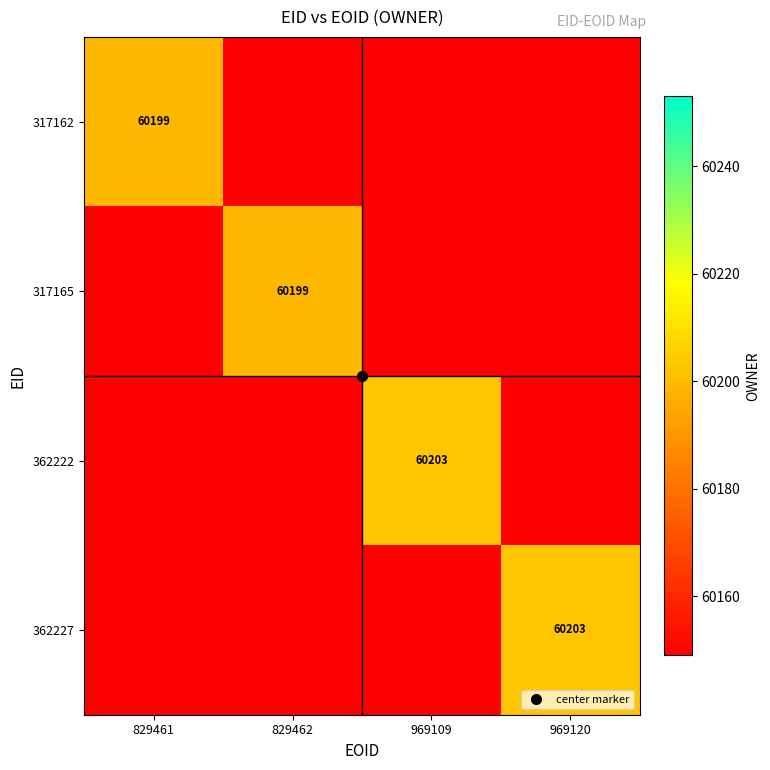

Which category has the lowest value in the 317165 series?

829461